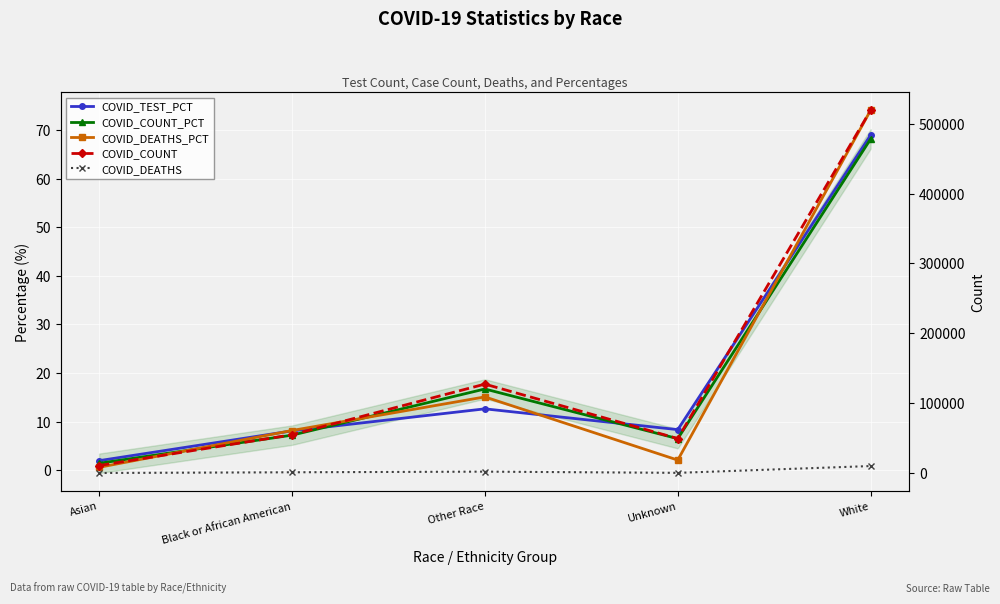

Rank the categories by COVID_DEATHS value from lowest to highest.

Asian, Unknown, Black or African American, Other Race, White